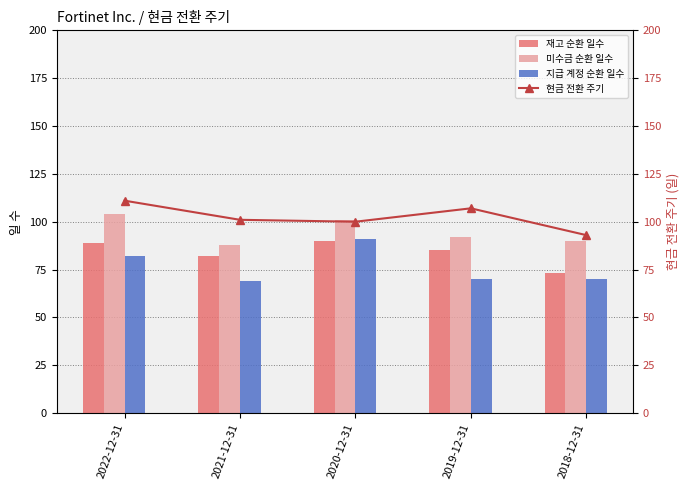

List the series in order of their peak value, highest first.

현금 전환 주기, 미수금 순환 일수, 지급 계정 순환 일수, 재고 순환 일수